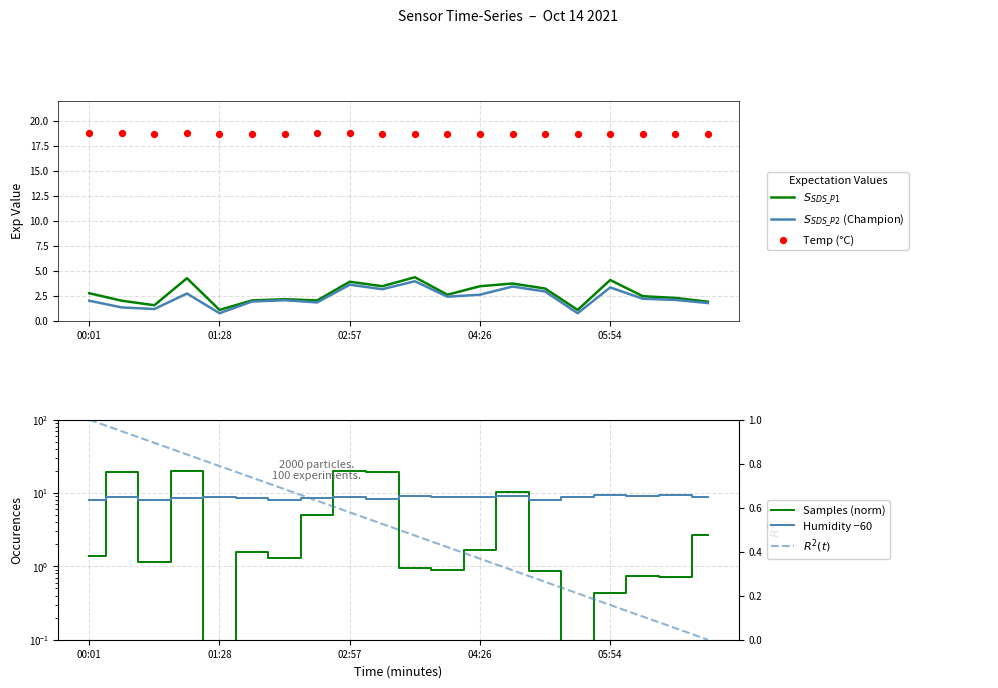

What are all the series names shown in the legend?

$S_{SDS\_P1}$, $S_{SDS\_P2}$ (Champion), Temp (°C), Samples (norm), Humidity −60, $R^2(t)$